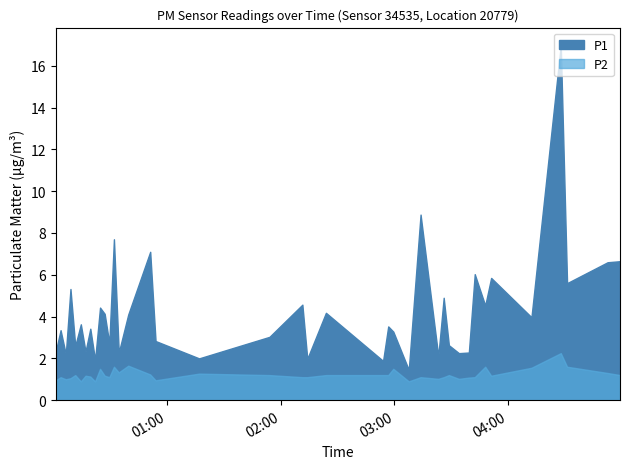

True or false: P2 has more than 0 interior local peaks.

True